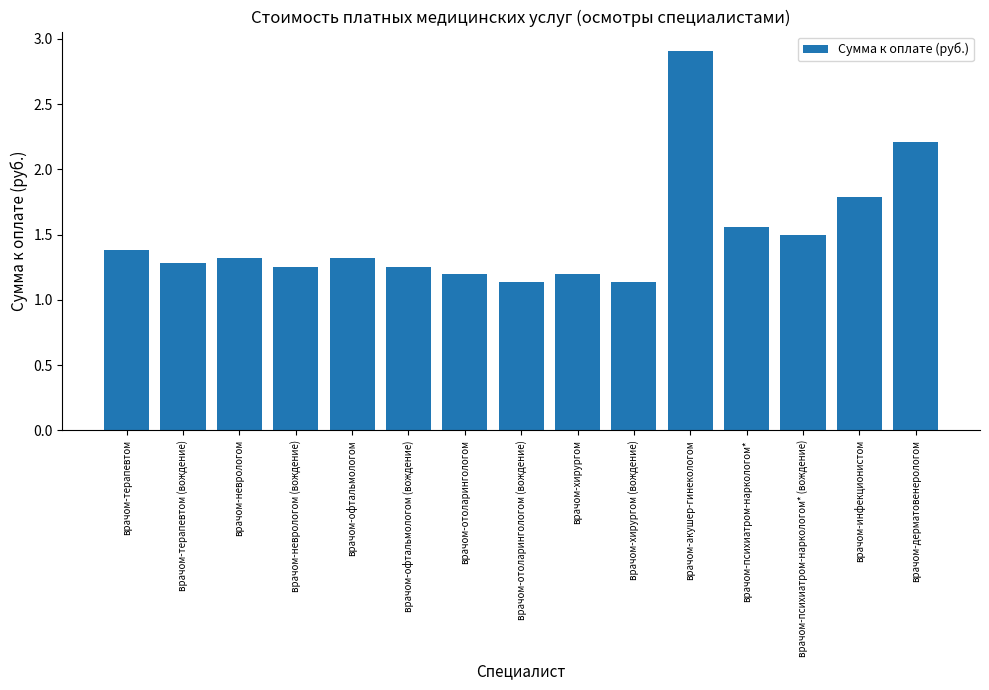

What is the label of the 1st bar from the right?

врачом-дерматовенерологом